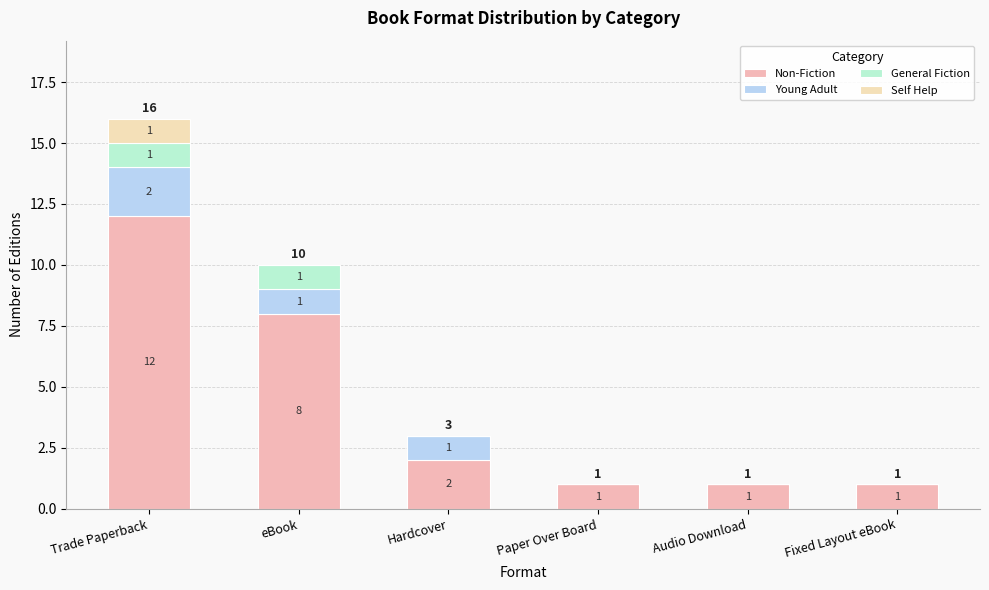

Where is Non-Fiction nearest to the value 6?

eBook